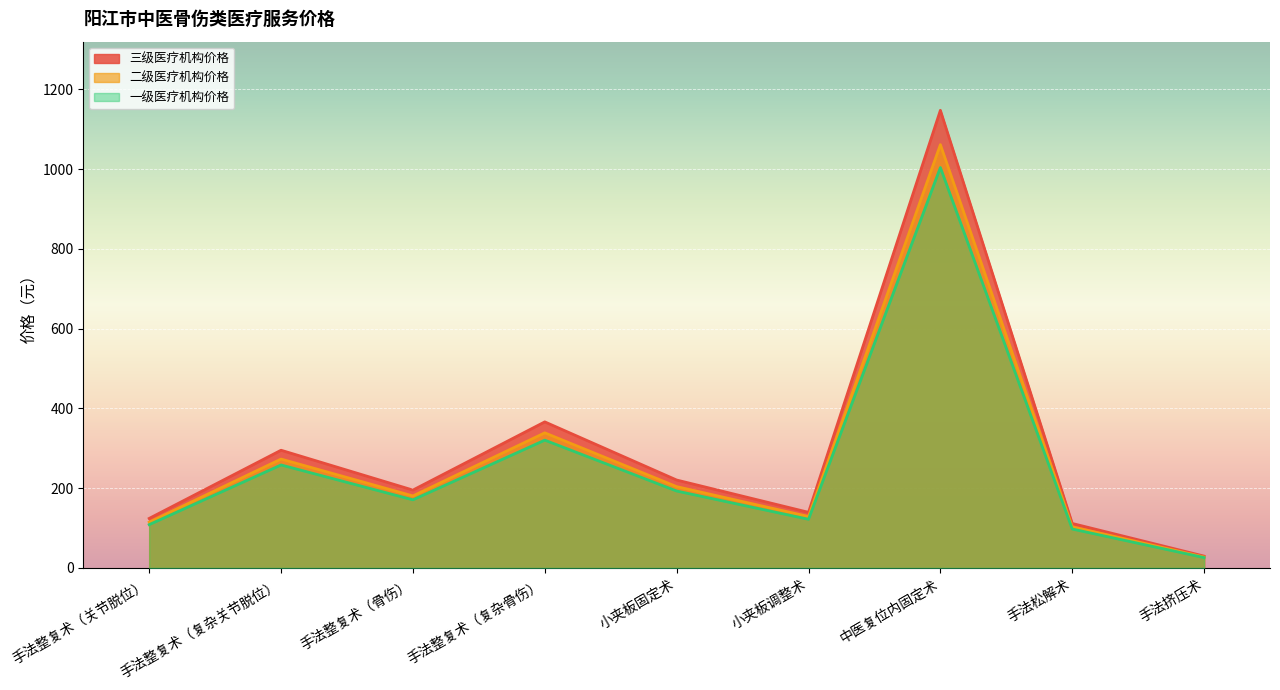

Reading right to left, list all the values displayed in this chart.

三级医疗机构价格: 29.7	111.6	1147.5	139.5	220.5	366.3	195.3	295.2	124.2
二级医疗机构价格: 27.5	103.2	1061.4	129.0	204.0	338.8	180.7	273.1	114.9
一级医疗机构价格: 26.0	97.7	1004.1	122.1	192.9	320.5	170.9	258.3	108.7